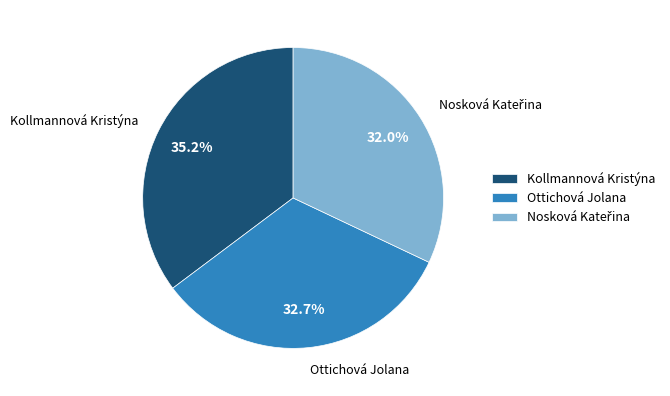

How many slices are in this pie chart?

3